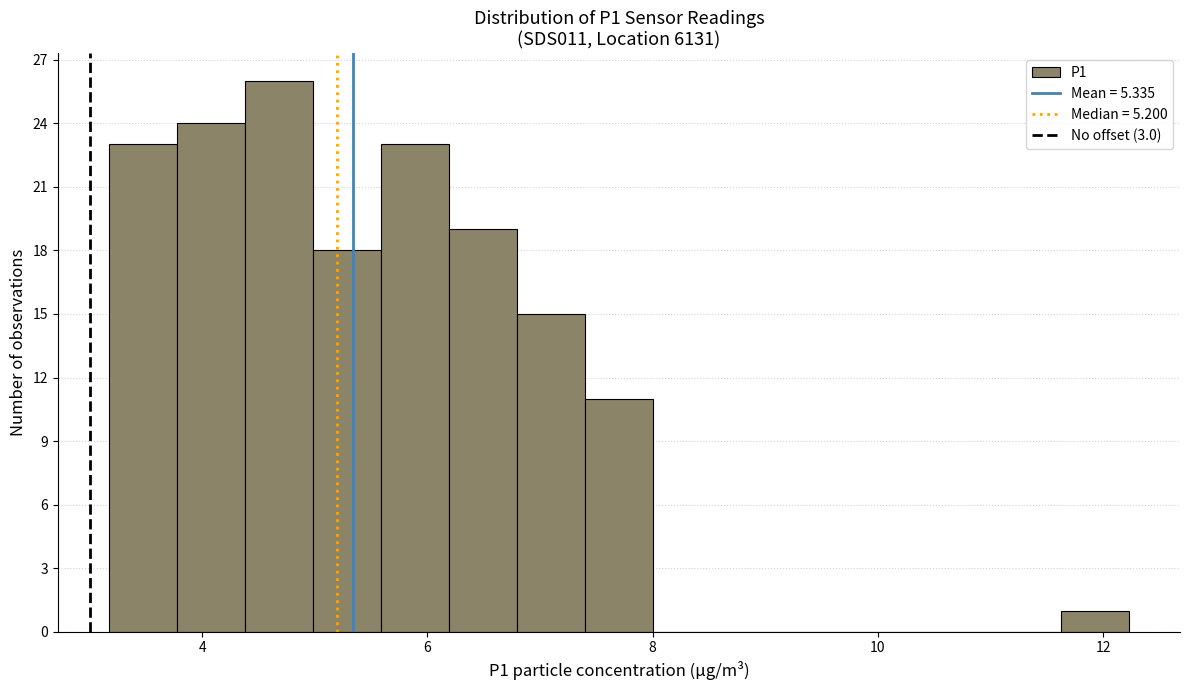

Around what value on the x-axis is the tallest bar? Give the approximate position of its centre, as read against the axis.

4.6